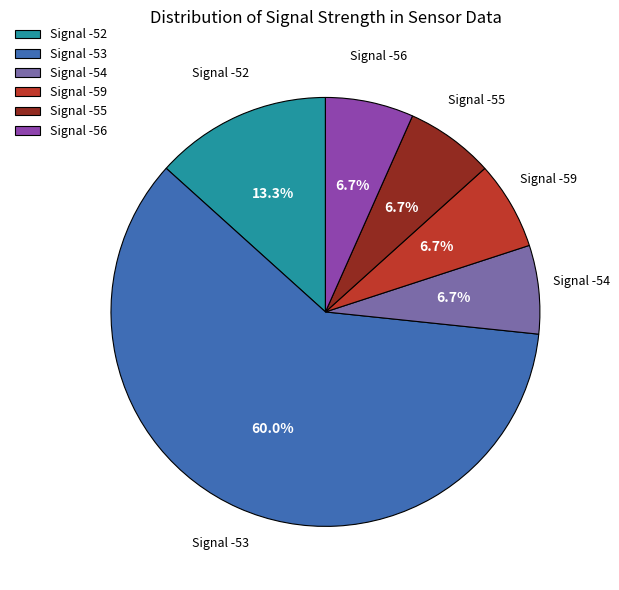

What is the ratio of the value at Signal -52 to the value at Signal -54?

2.0